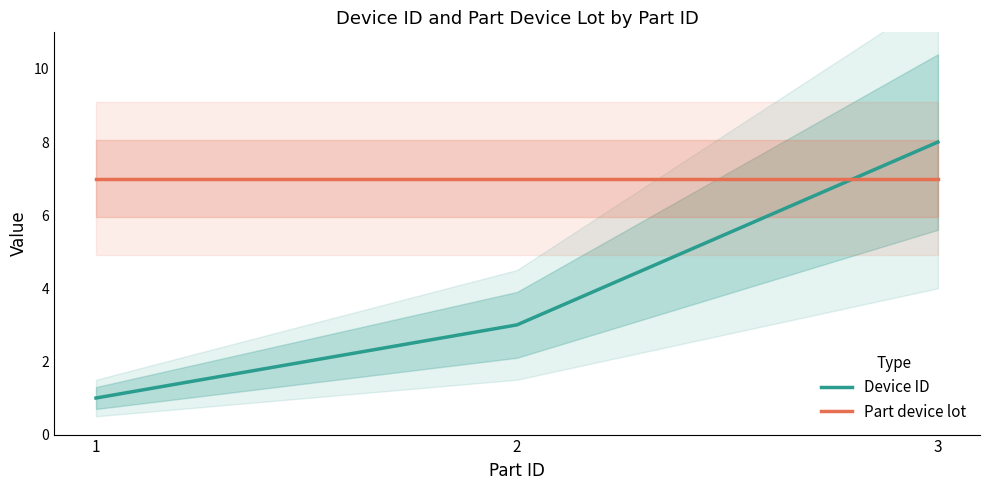

At which label is Device ID closest to 4?

2